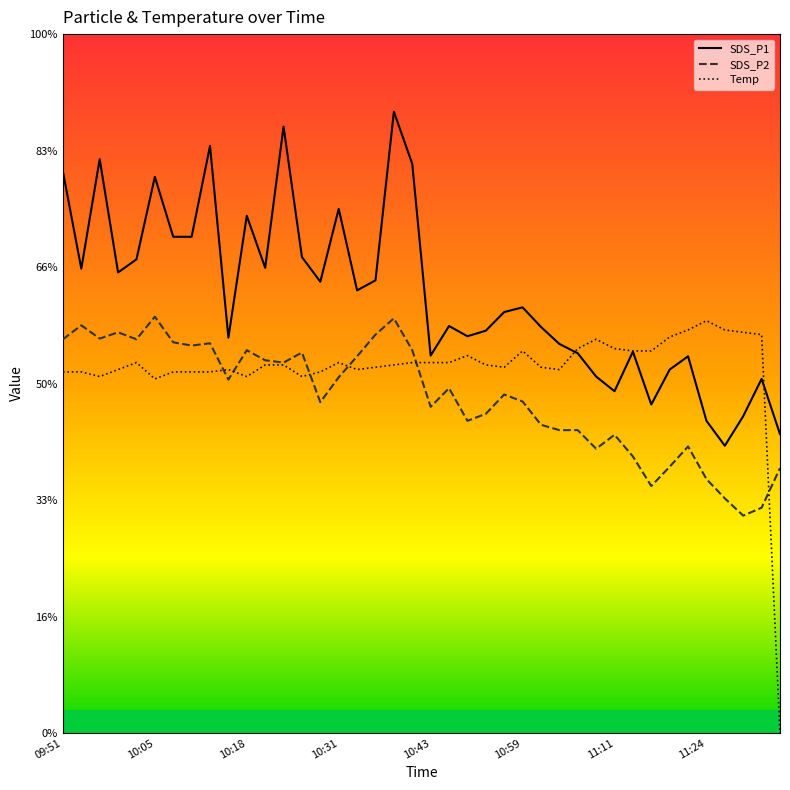

What are all the series names shown in the legend?

SDS_P1, SDS_P2, Temp